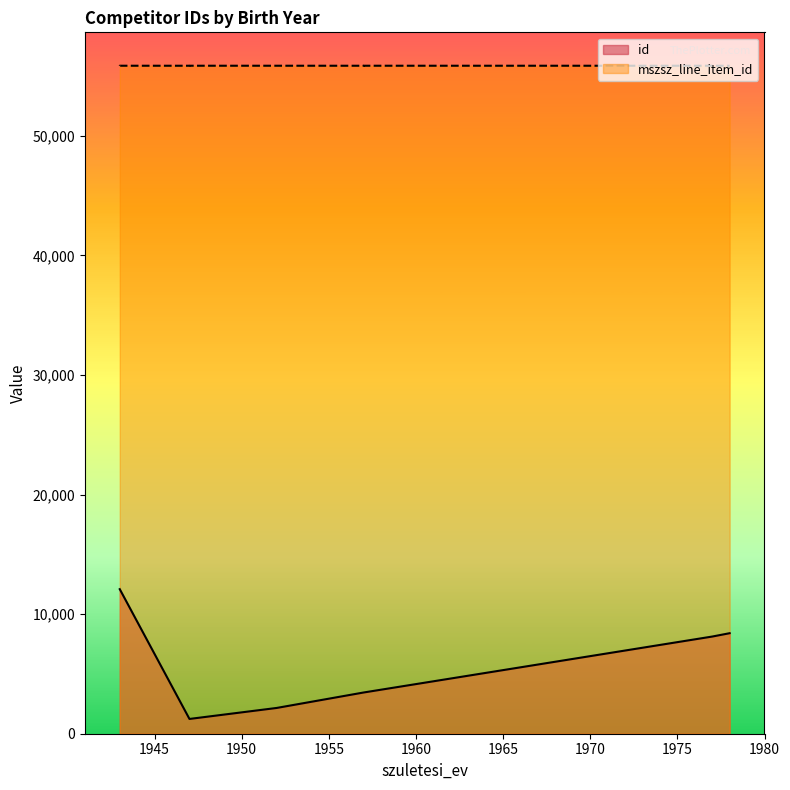

True or false: mszsz_line_item_id and id cross at least once.

False